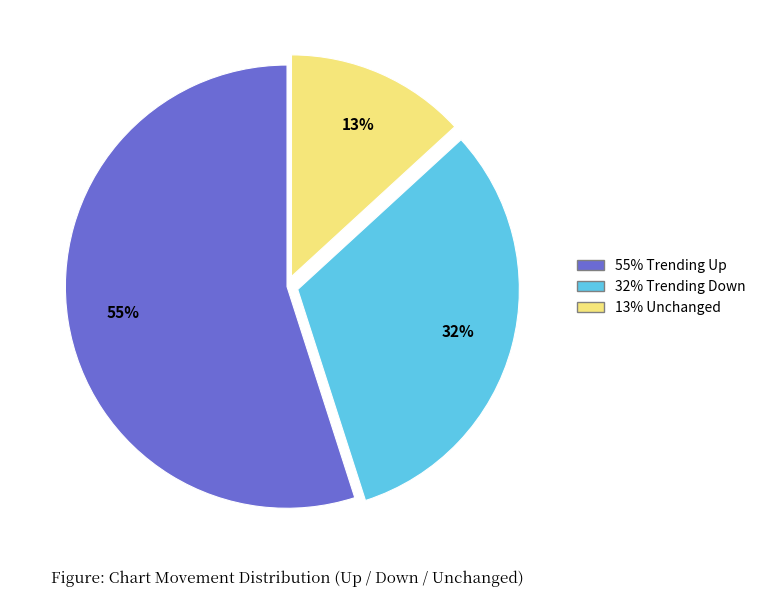

Is there any slice that represents more than half of the pie?

Yes